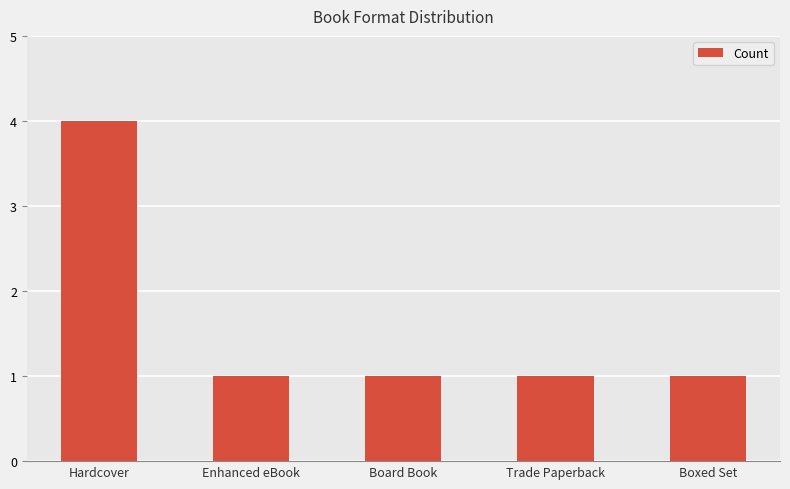

The value at Hardcover is 4. True or false?

True